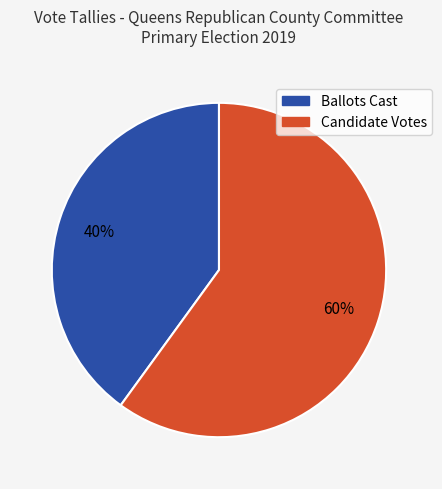

To the nearest percent, what is the difference between the Ballots Cast and Candidate Votes slice percentages?

20%